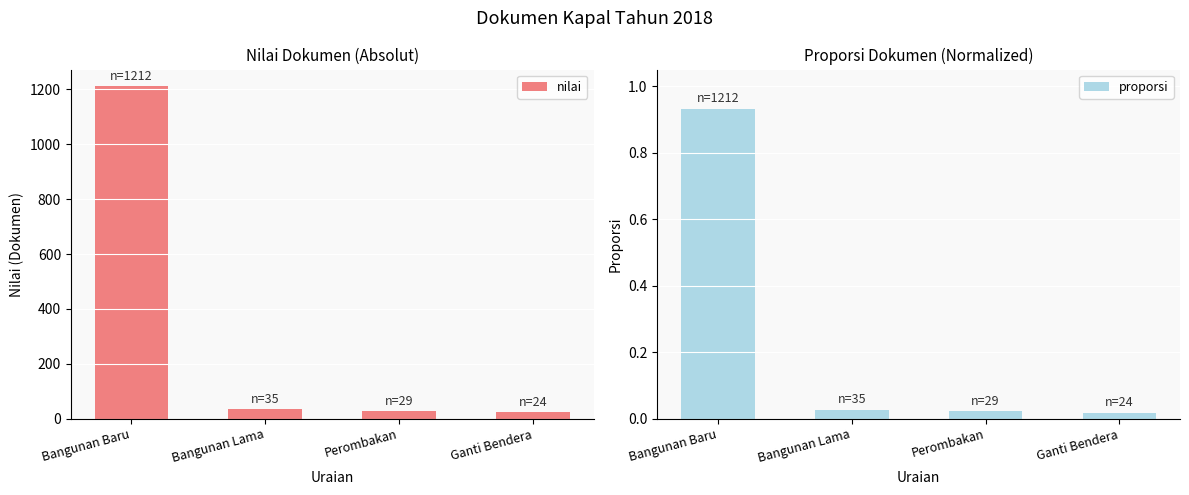

What is the label of the 4th bar from the right?

Bangunan Baru